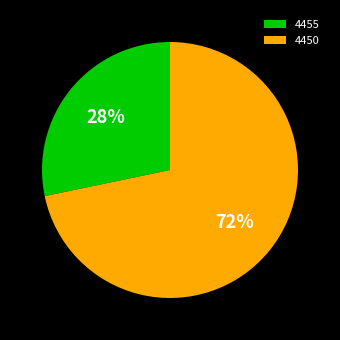

What is the ratio of the value at 4455 to the value at 4450?

0.4